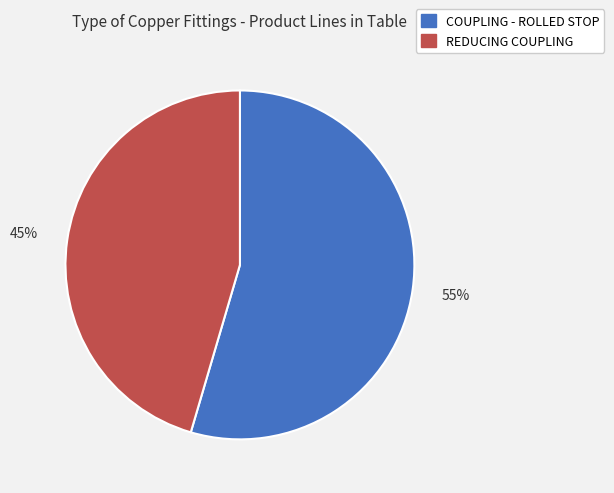

How many segments does this pie chart have?

2